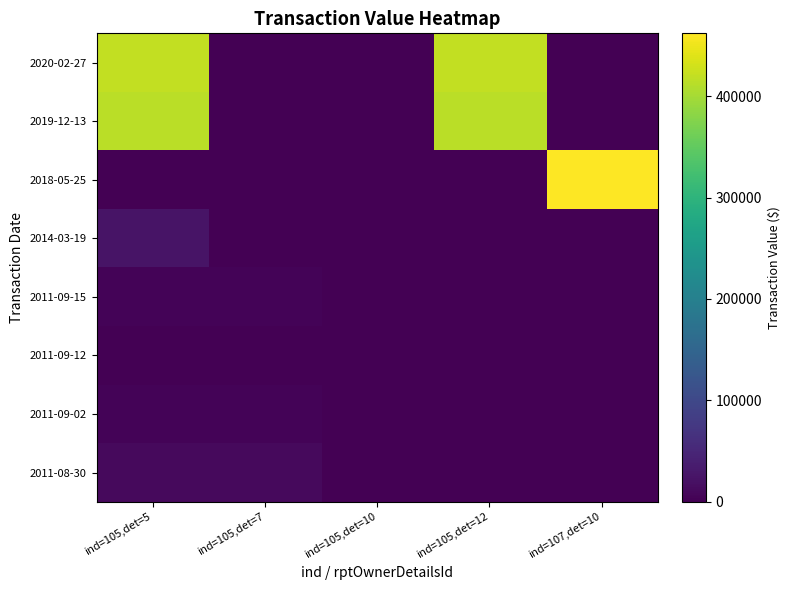

Reading left to right, what are all the values shown in this chart?

2020-02-27: ind=105,det=5=419400	ind=105,det=7=0	ind=105,det=10=0	ind=105,det=12=419400	ind=107,det=10=0
2019-12-13: ind=105,det=5=414120	ind=105,det=7=0	ind=105,det=10=0	ind=105,det=12=414120	ind=107,det=10=0
2018-05-25: ind=105,det=5=0	ind=105,det=7=0	ind=105,det=10=0	ind=105,det=12=0	ind=107,det=10=461854
2014-03-19: ind=105,det=5=23500	ind=105,det=7=0	ind=105,det=10=0	ind=105,det=12=0	ind=107,det=10=0
2011-09-15: ind=105,det=5=3800	ind=105,det=7=3800	ind=105,det=10=0	ind=105,det=12=0	ind=107,det=10=0
2011-09-12: ind=105,det=5=950	ind=105,det=7=950	ind=105,det=10=0	ind=105,det=12=0	ind=107,det=10=0
2011-09-02: ind=105,det=5=5400	ind=105,det=7=5400	ind=105,det=10=0	ind=105,det=12=0	ind=107,det=10=0
2011-08-30: ind=105,det=5=11400	ind=105,det=7=11400	ind=105,det=10=0	ind=105,det=12=0	ind=107,det=10=0